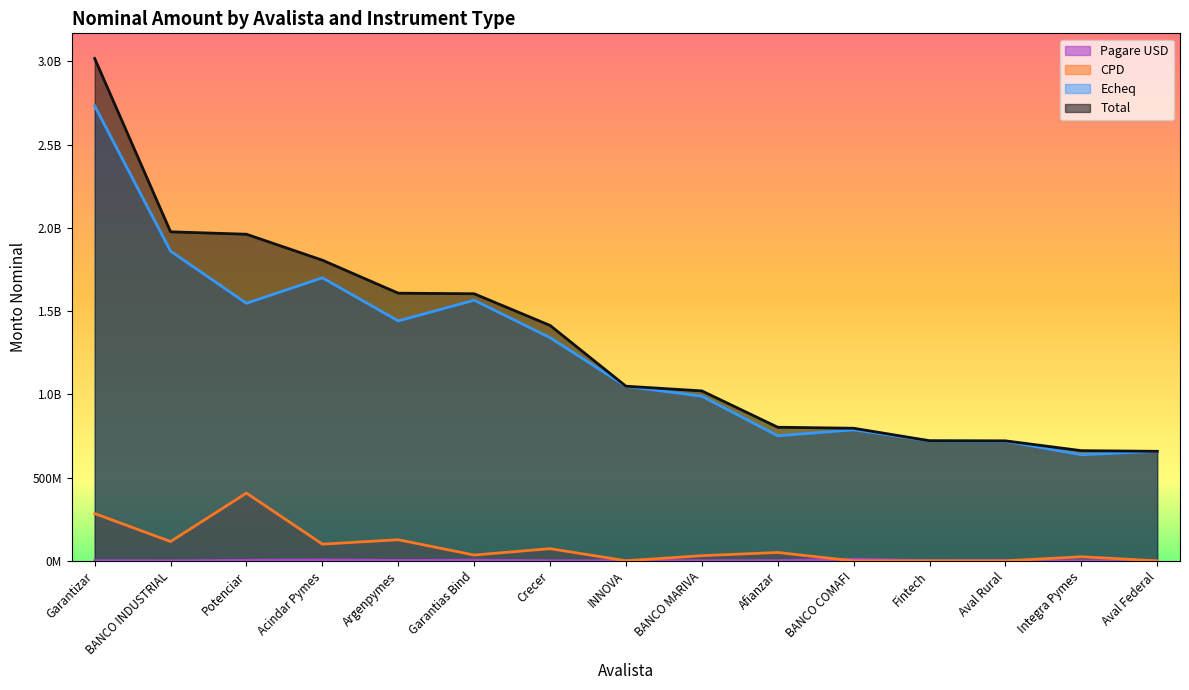

At which category is the sum across all series the highest?

Garantizar